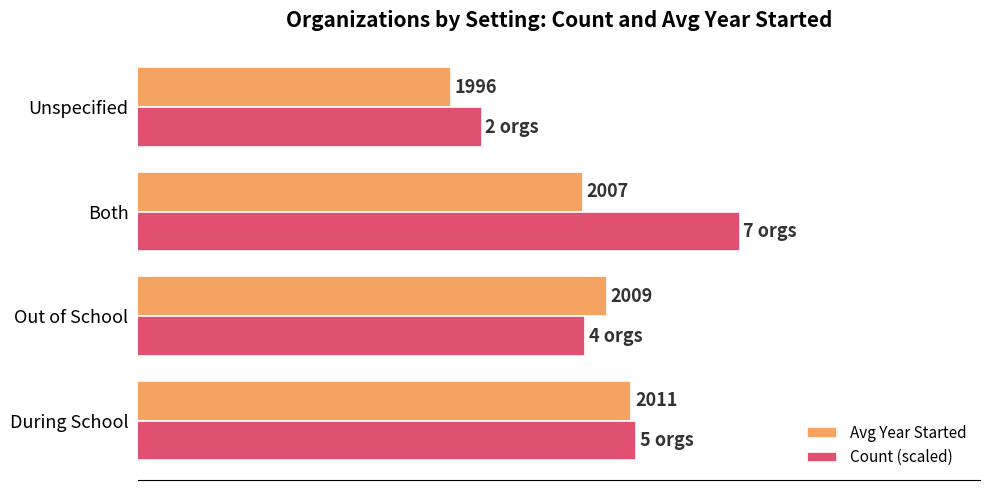

At which label is Avg Year Started closest to 2003?

Both